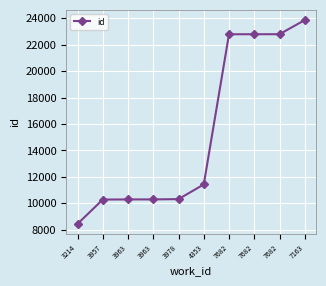

True or false: the data has more than 2 interior local peaks.

False